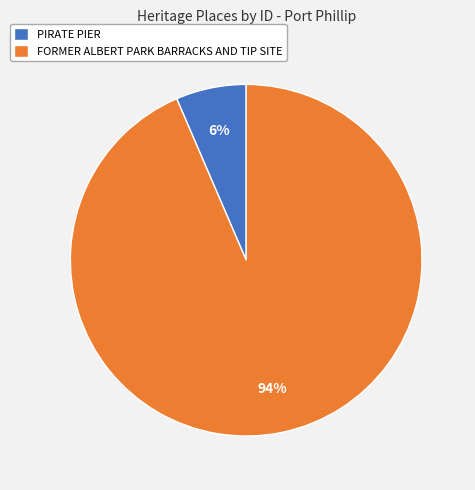

Between PIRATE PIER and FORMER ALBERT PARK BARRACKS AND TIP SITE, which is larger?

FORMER ALBERT PARK BARRACKS AND TIP SITE